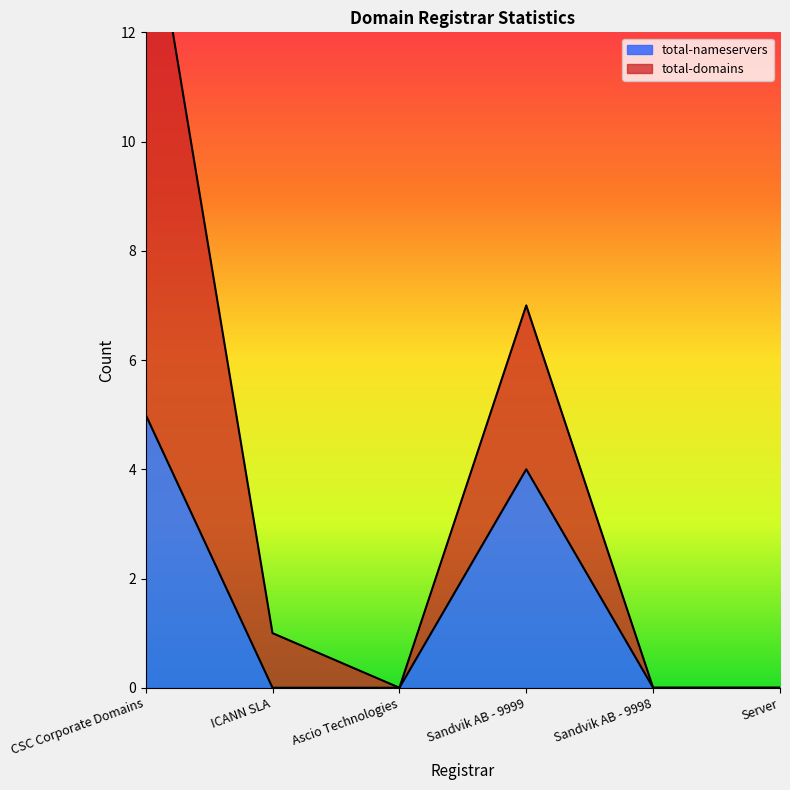

Rank the series by their average value, from highest to lowest.

total-domains, total-nameservers